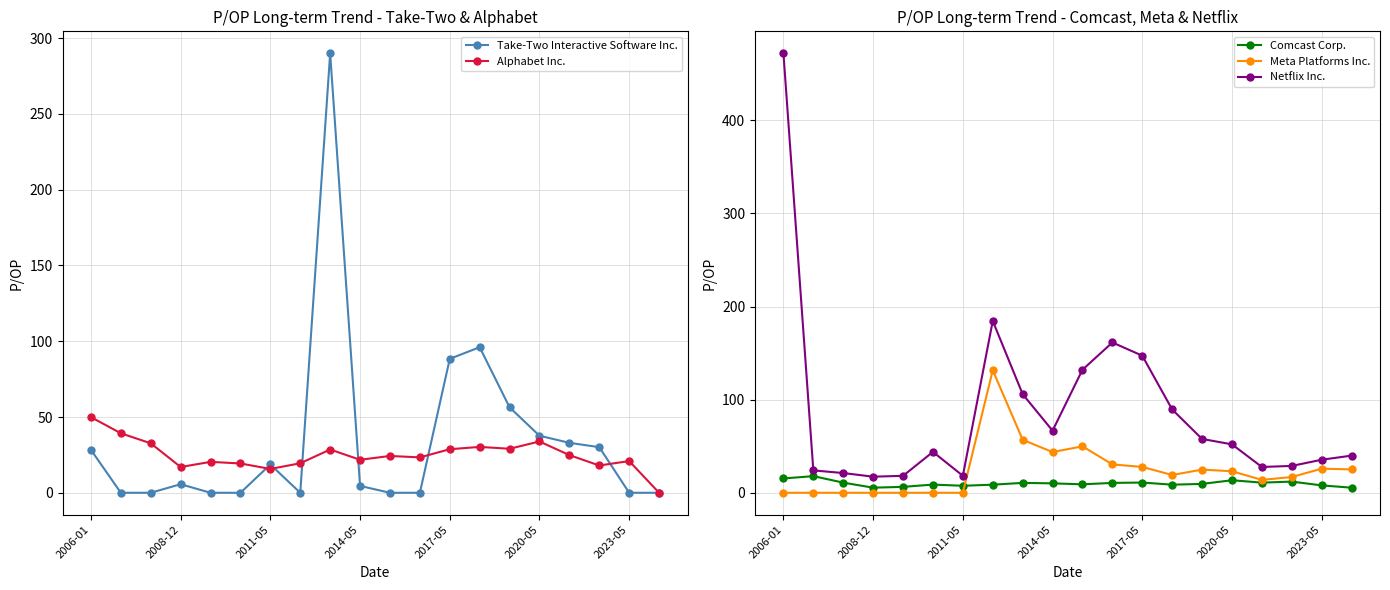

Which series has the largest total across all categories?

Netflix Inc.